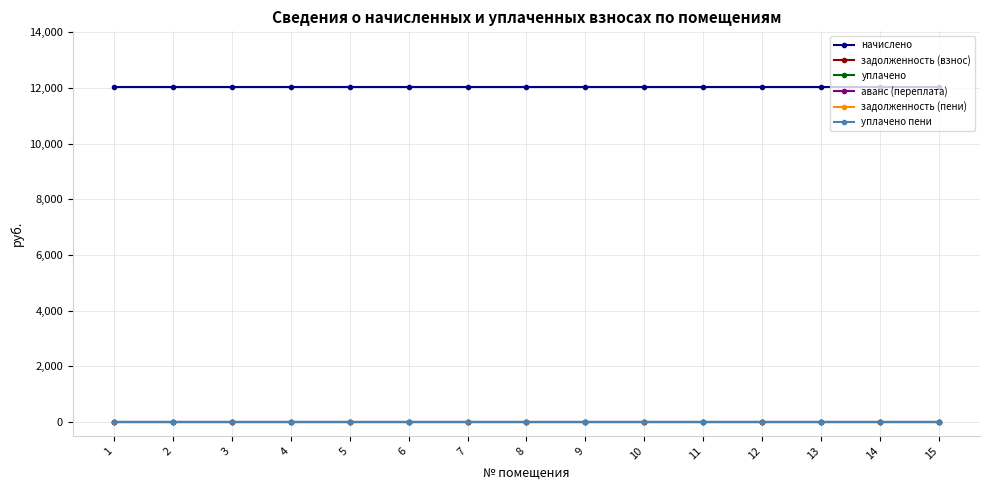

Does the chart have visible grid lines?

Yes